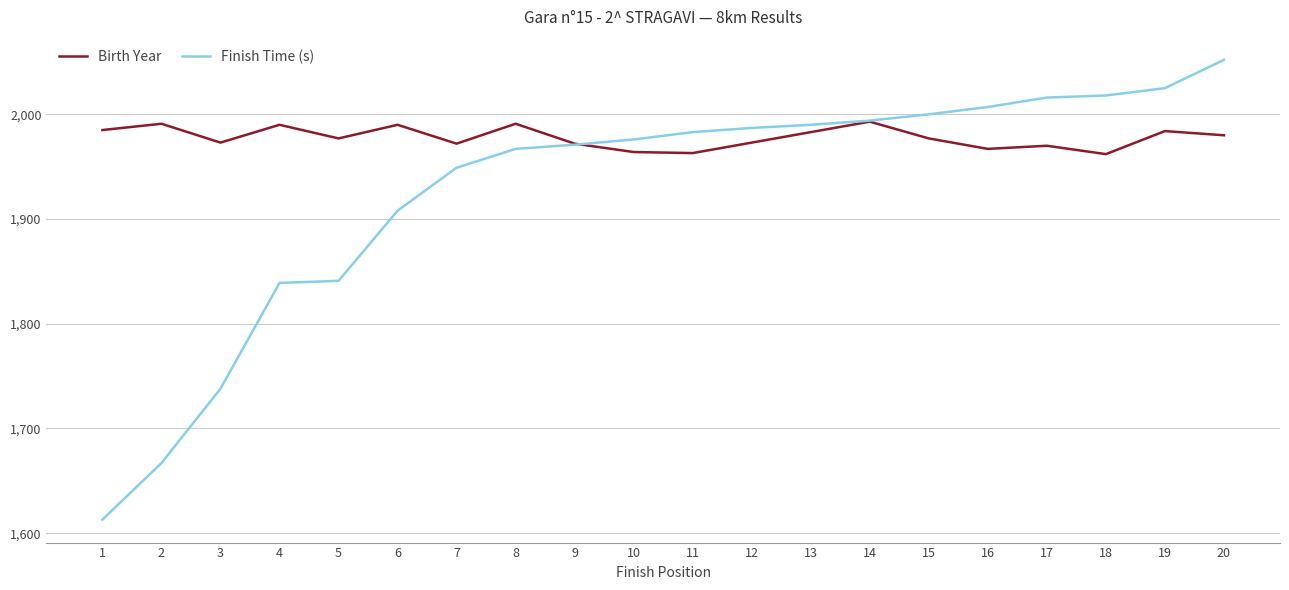

Where is the first local minimum for Birth Year?

3